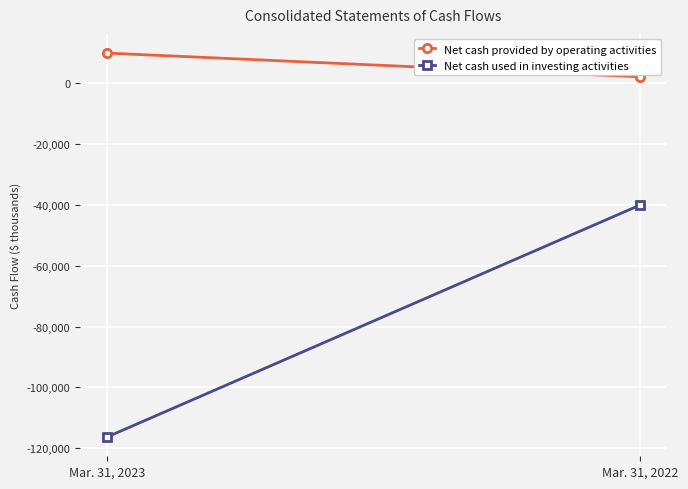

What is the sum of the Net cash provided by operating activities values at Mar. 31, 2022 and Mar. 31, 2023?

12007